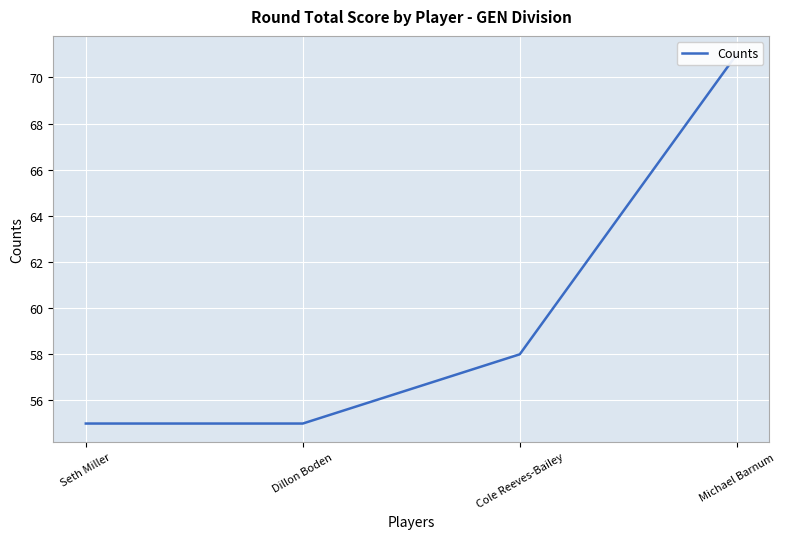

What is the minimum value shown in the chart?

55